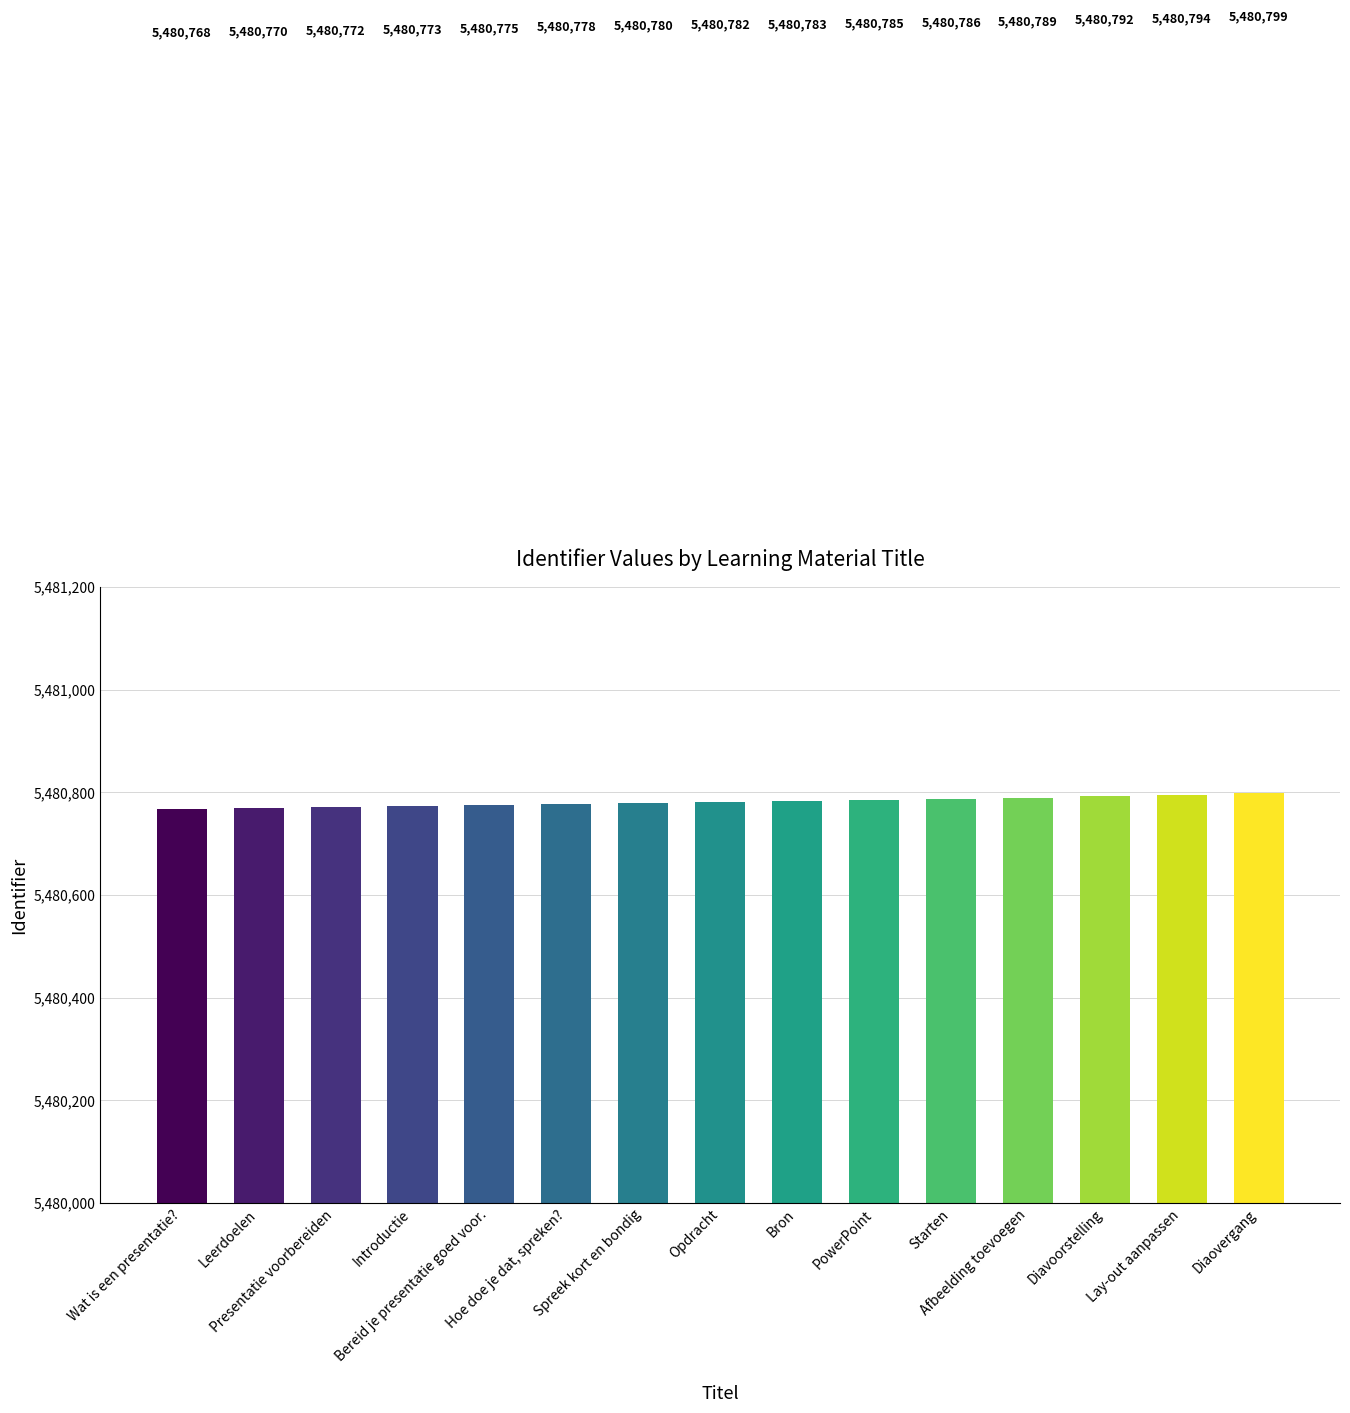

List the labels in order of value, largest first.

Diaovergang, Lay-out aanpassen, Diavoorstelling, Afbeelding toevoegen, Starten, PowerPoint, Bron, Opdracht, Spreek kort en bondig, Hoe doe je dat, spreken?, Bereid je presentatie goed voor., Introductie, Presentatie voorbereiden, Leerdoelen, Wat is een presentatie?